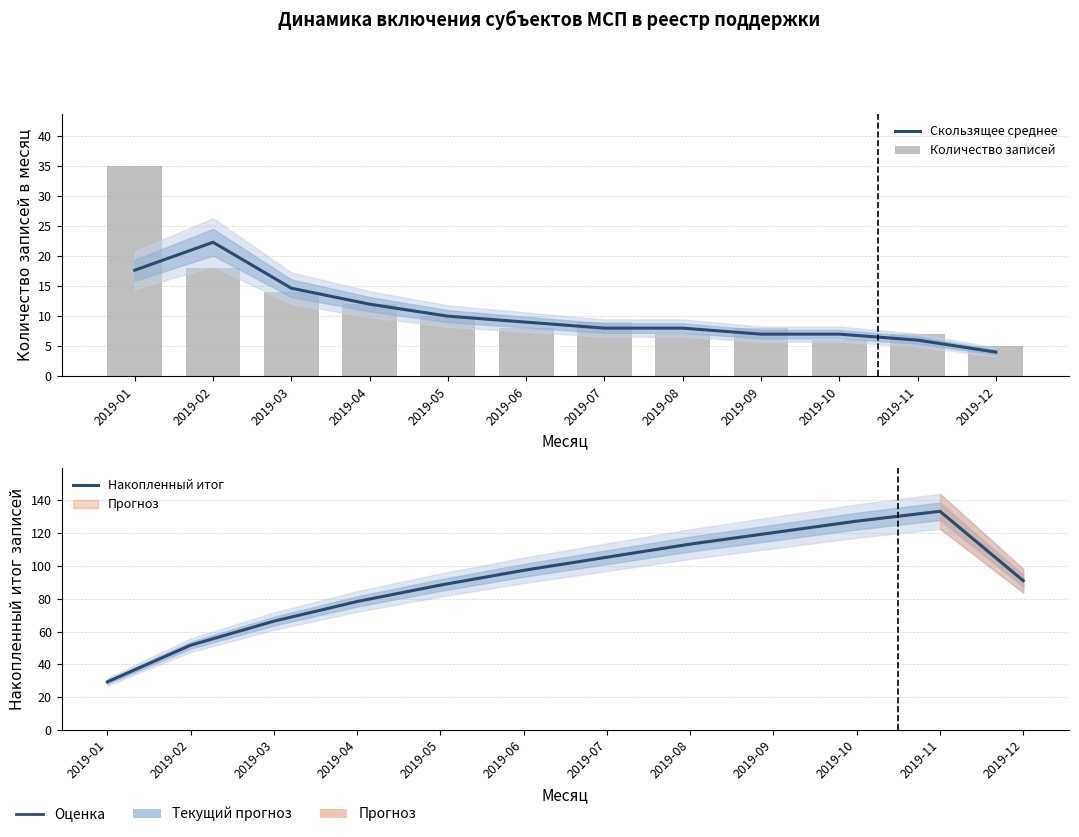

At which category is the sum across all series the highest?

2019-11